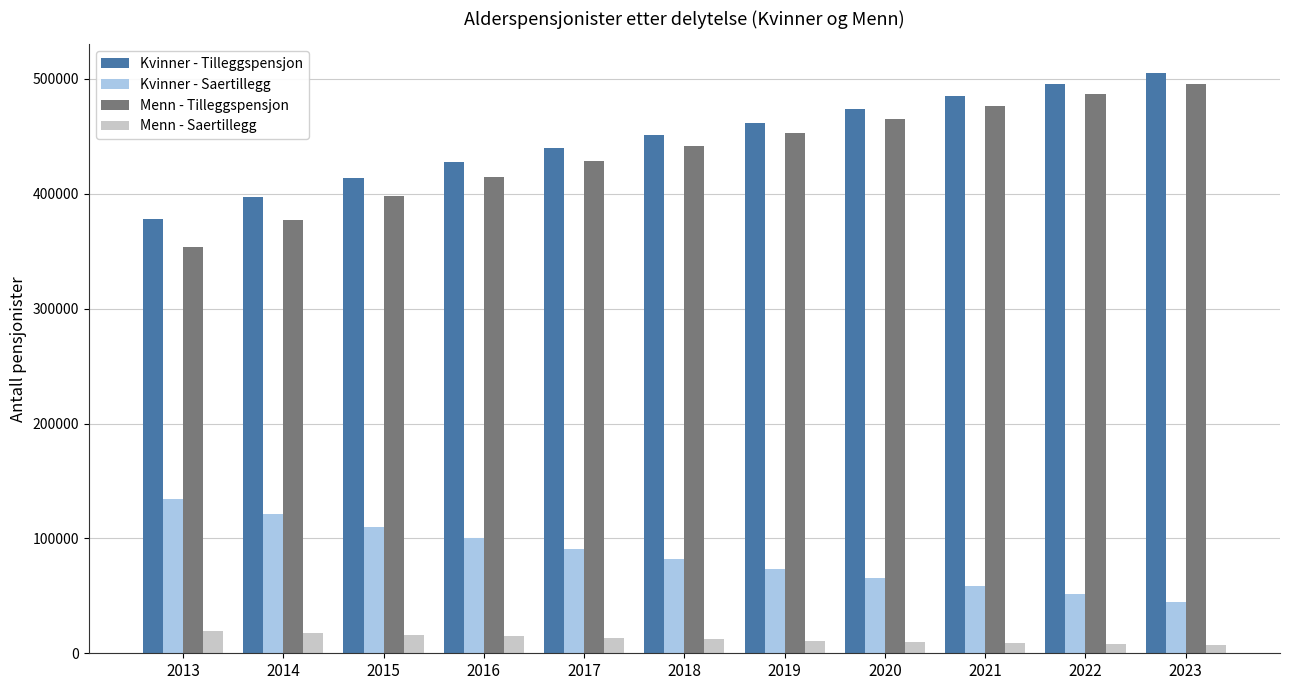

Which category has the highest value across all series?

2023